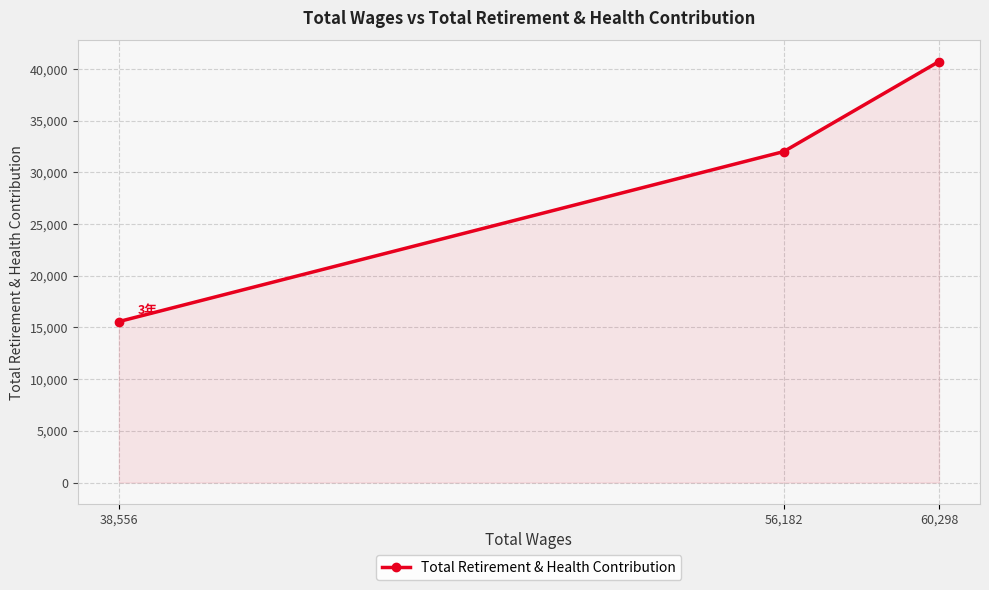

Reading left to right, transcribe all the data shown in this chart.

38,556=15567	56,182=32012	60,298=40722